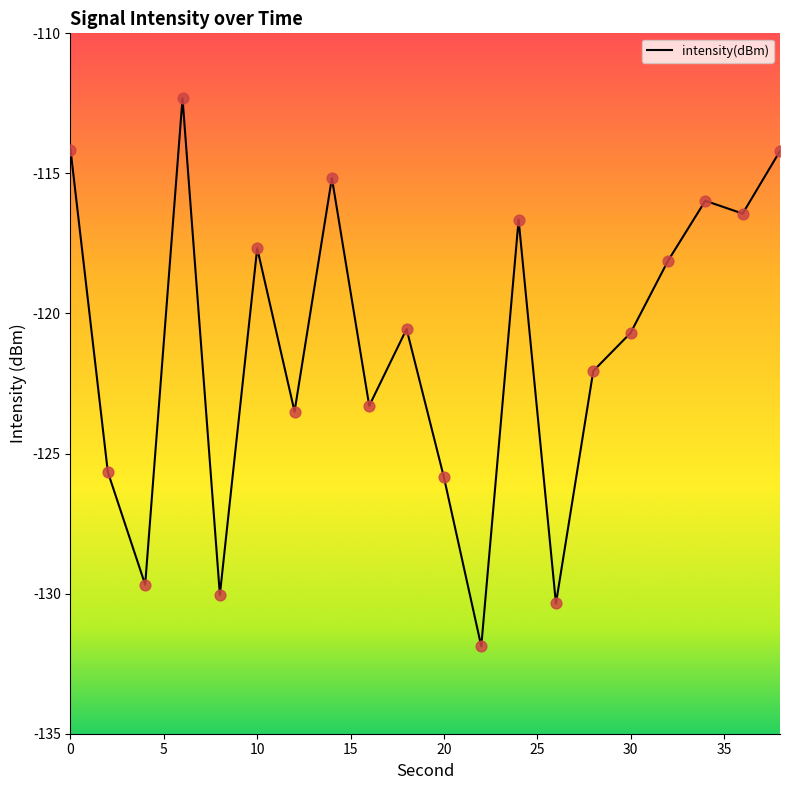

What is the smallest value displayed?

-131.9